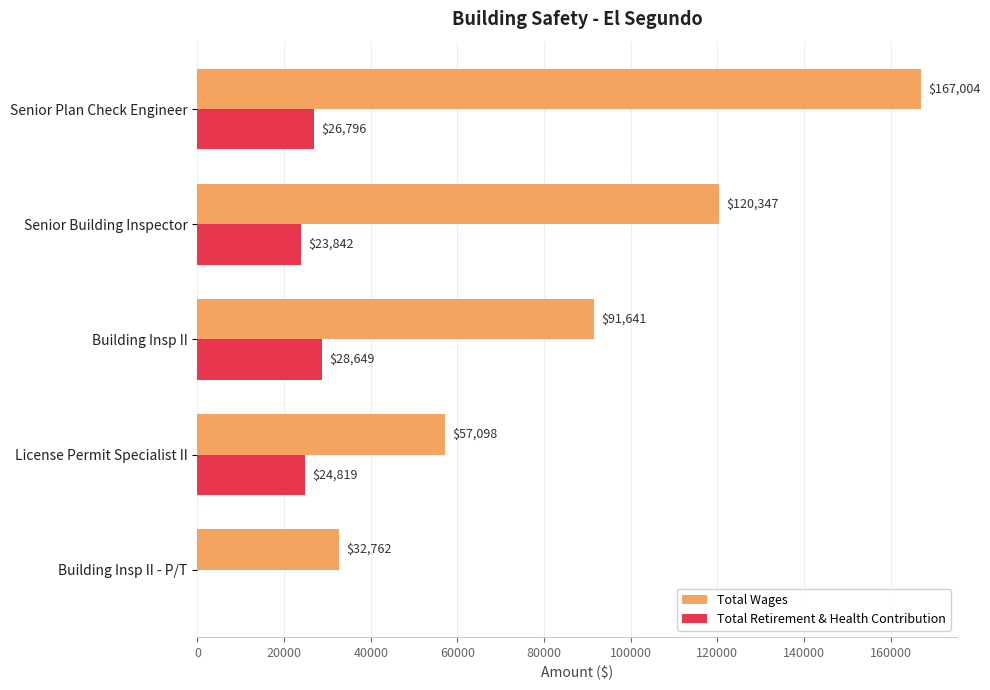

The Total Retirement & Health Contribution series shows 0 at Building Insp II - P/T. True or false?

True